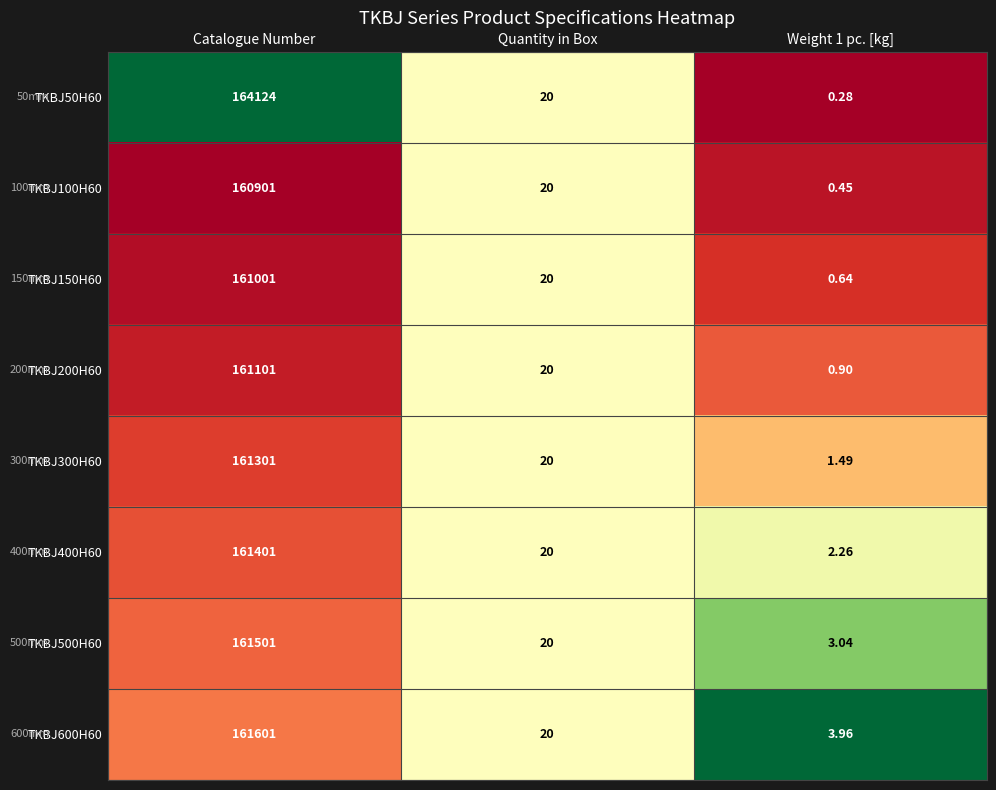

How many categories are shown in the chart?

3